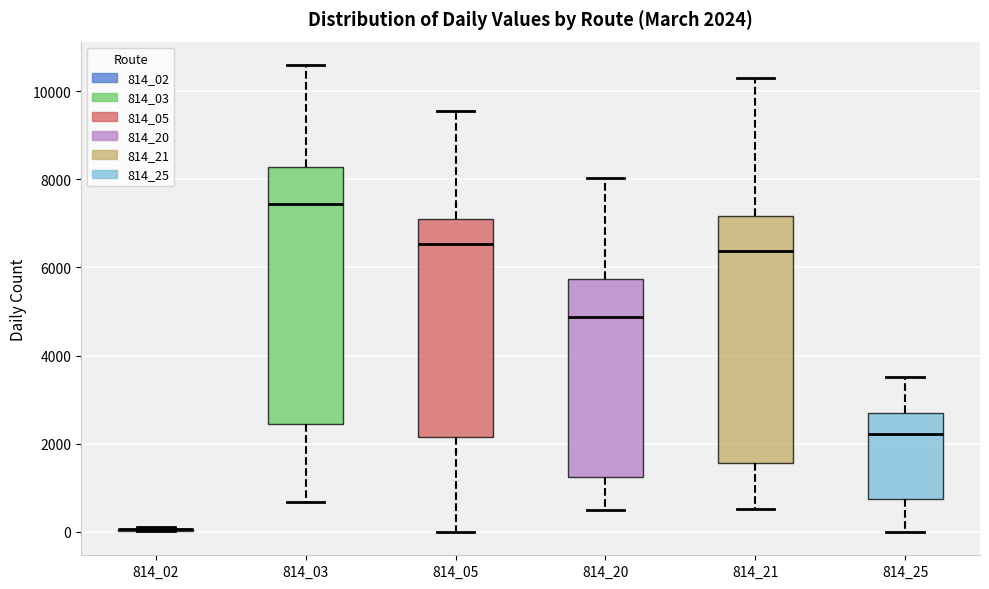

Comparing the boxes themselves (not the whiskers), which one is the tallest?

814_03